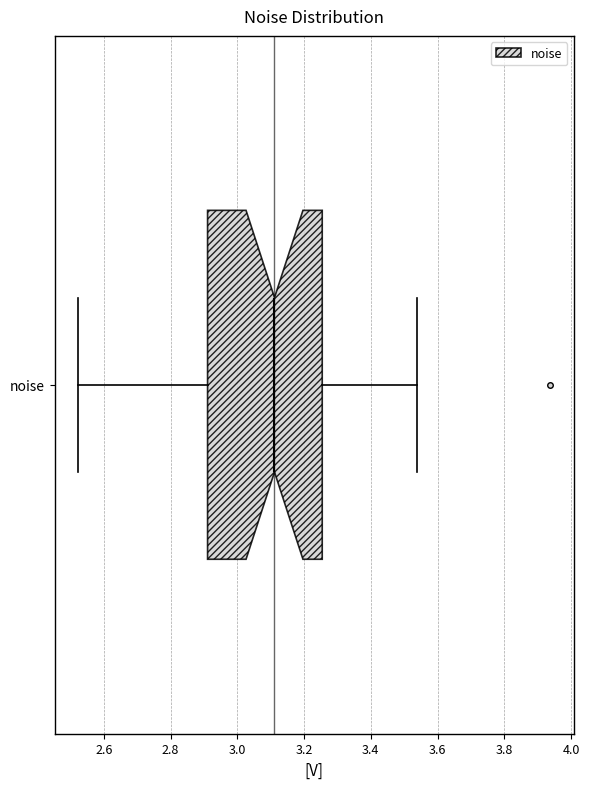

Transcribe this box plot: give where the median line is, the range the box spans, and where the two whiskers end, as read against the x-axis. The values are not printed on the chart, so give them approximately, as read against the axis.

median 3.12, box 2.92 to 3.26, whiskers 2.52 to 3.54